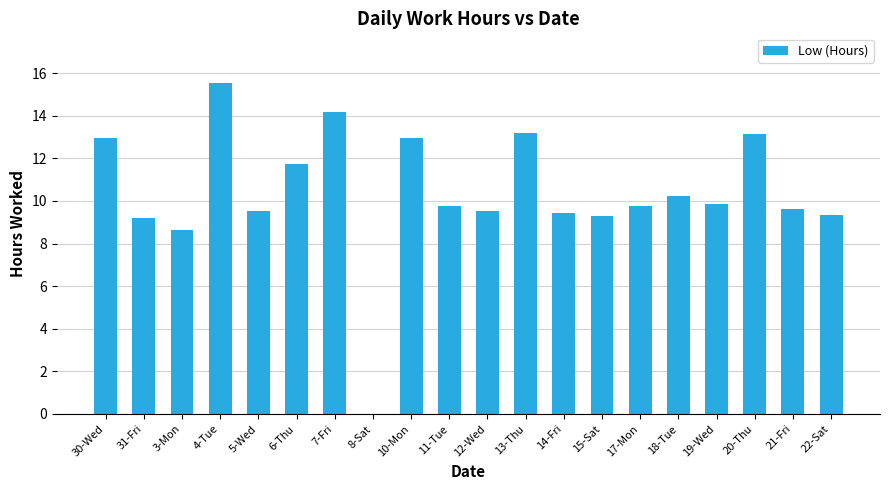

Are the bars horizontal?

No